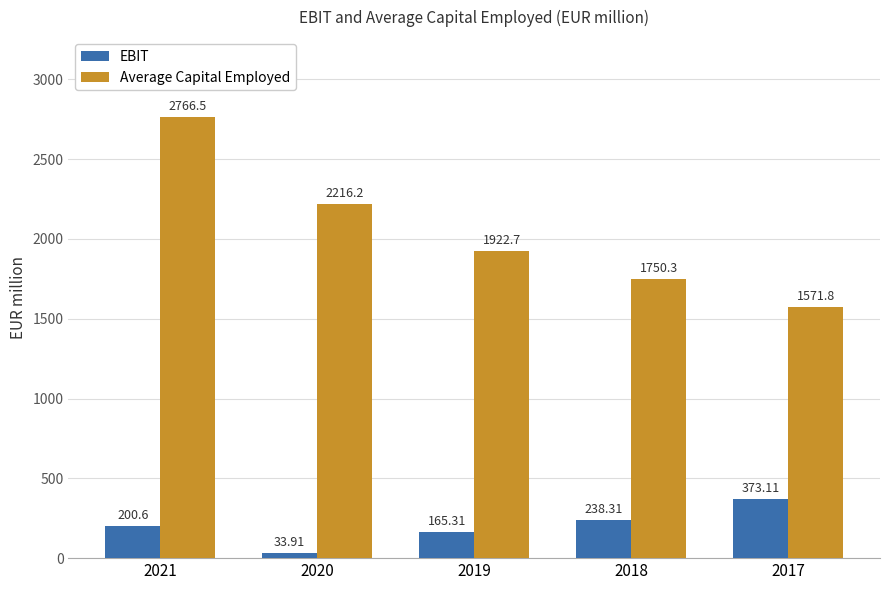

What is the minimum value for EBIT?

33.9